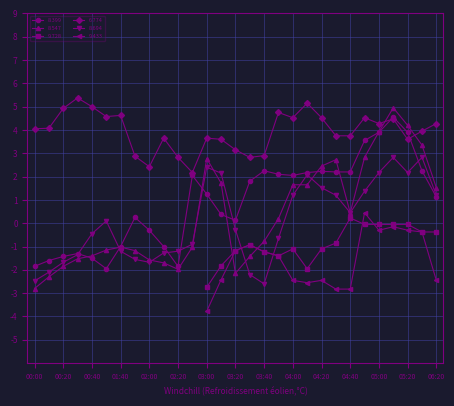

Where is   8.694 nearest to the value 0?

00:50